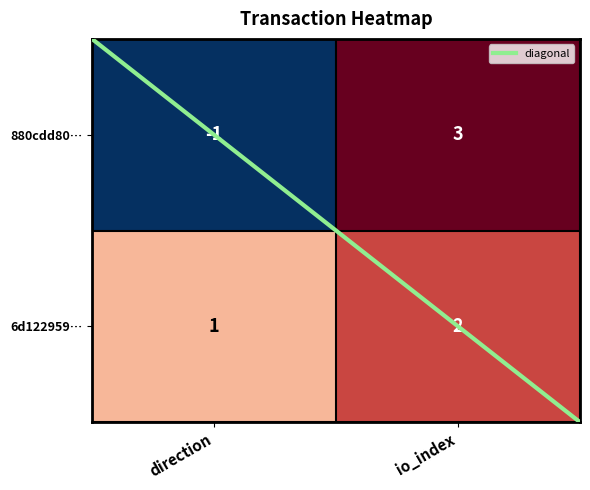

Which series has the largest total across all categories?

6d122959…